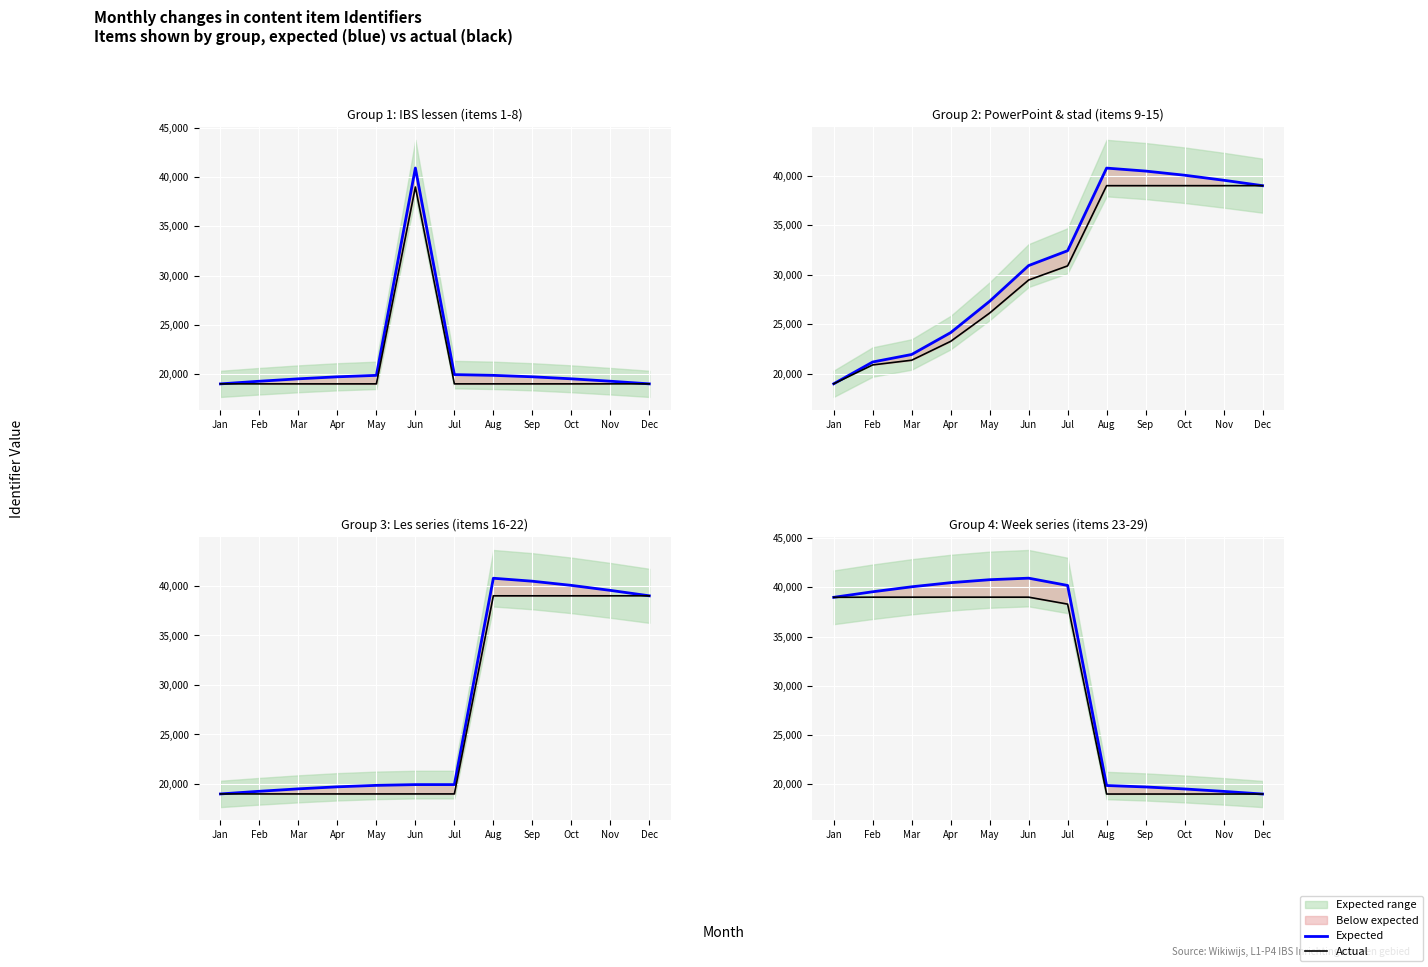

Is it true that Actual equals 16462.6 at Jul?

False